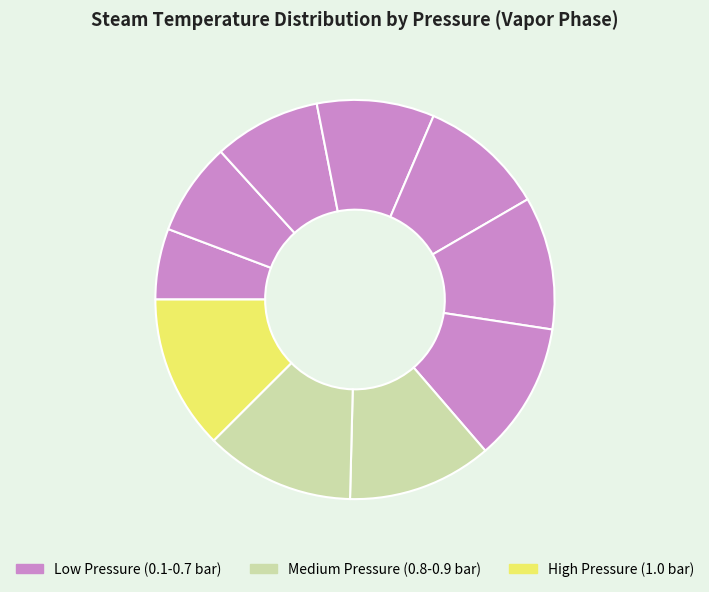

Which category has the biggest portion of the pie?

1.0 bar